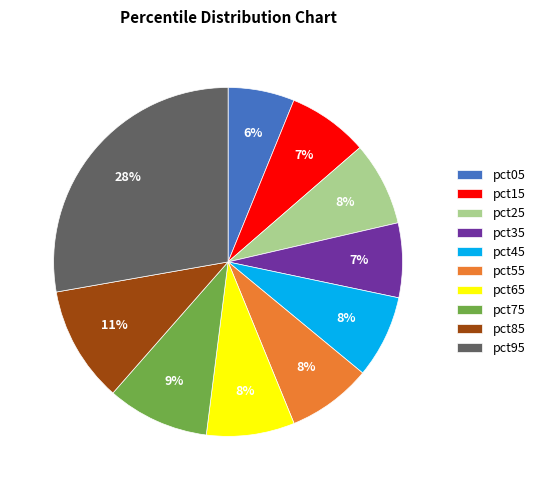

What is the smallest slice in the pie chart?

pct05